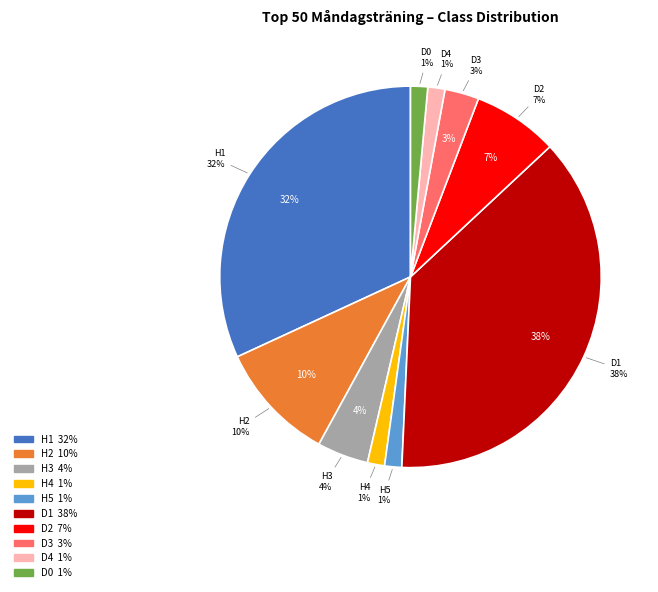

True or false: H3 accounts for 4% of the total.

True